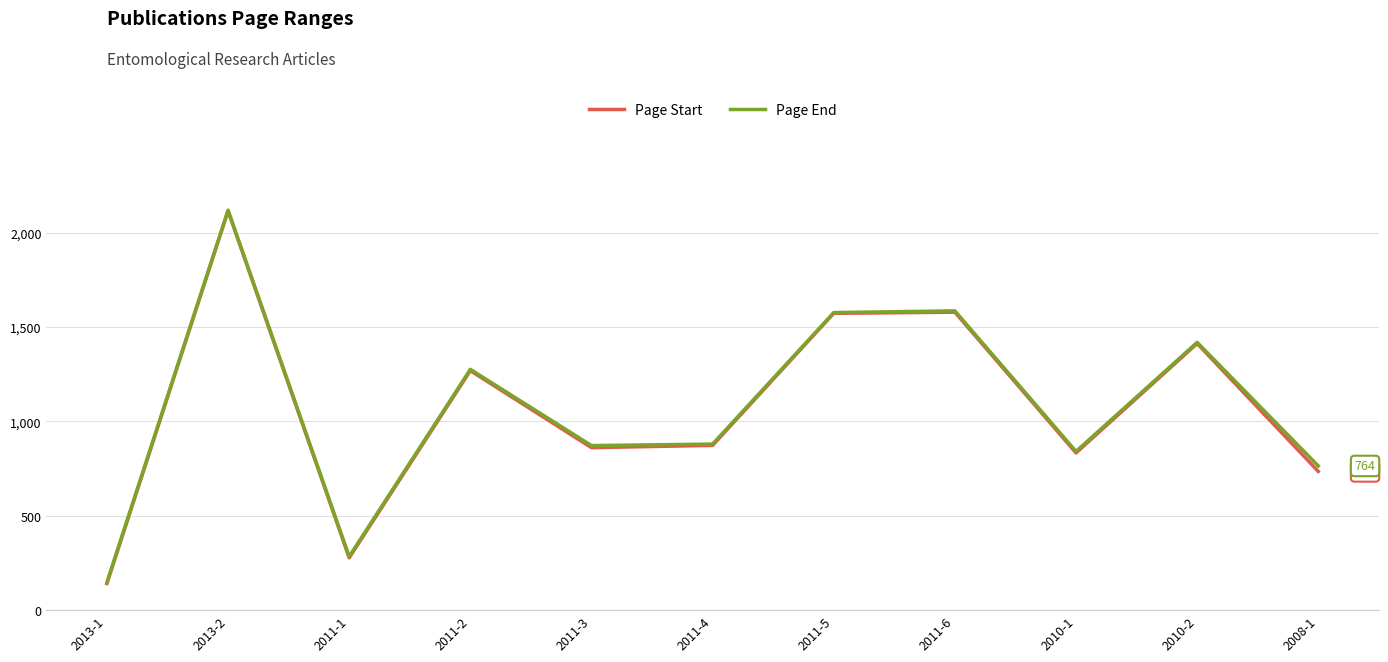

What is the maximum value shown in the chart?

2120